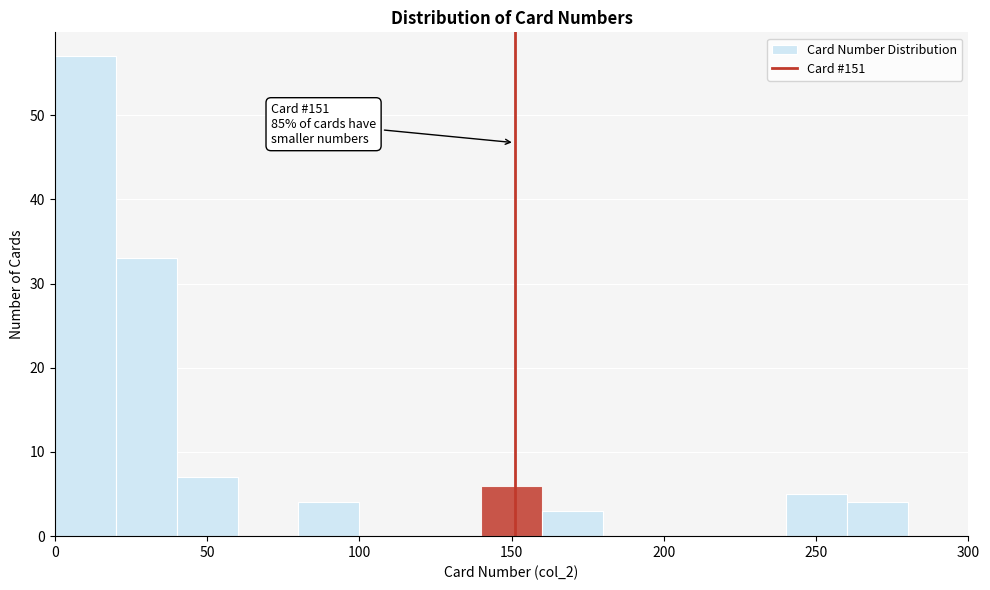

Which range on the x-axis has the tallest bar?

0 to 20